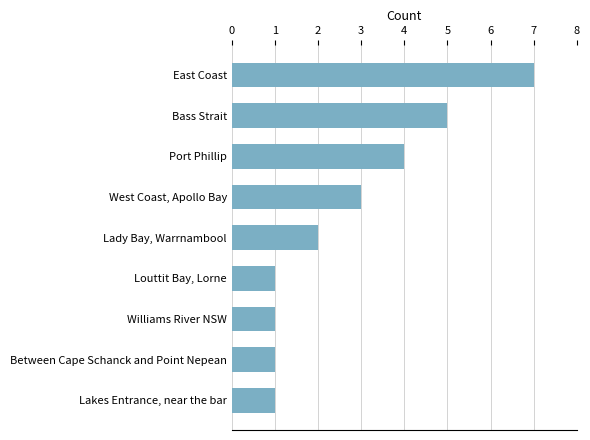

Between Between Cape Schanck and Point Nepean and East Coast, which is larger?

East Coast